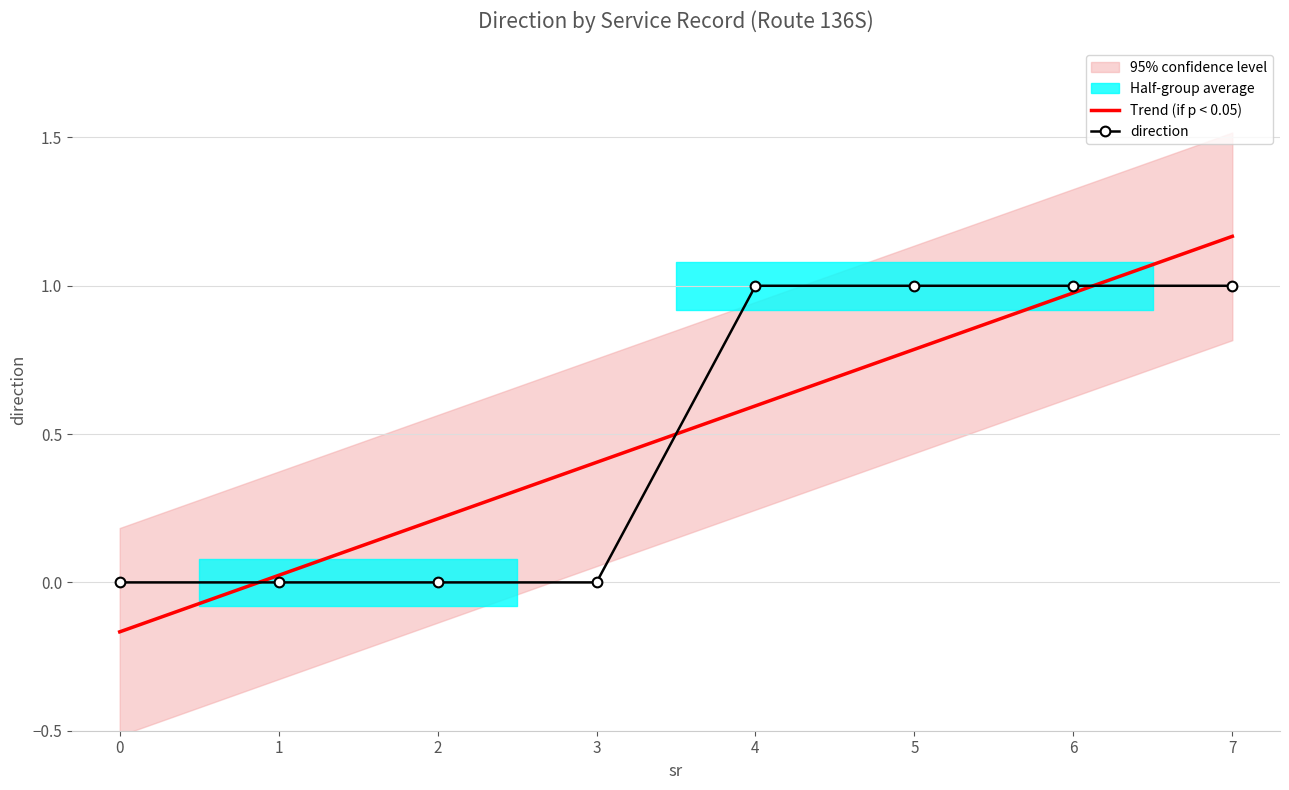

True or false: Trend (if p < 0.05) has more than 2 points higher than both neighbors.

False